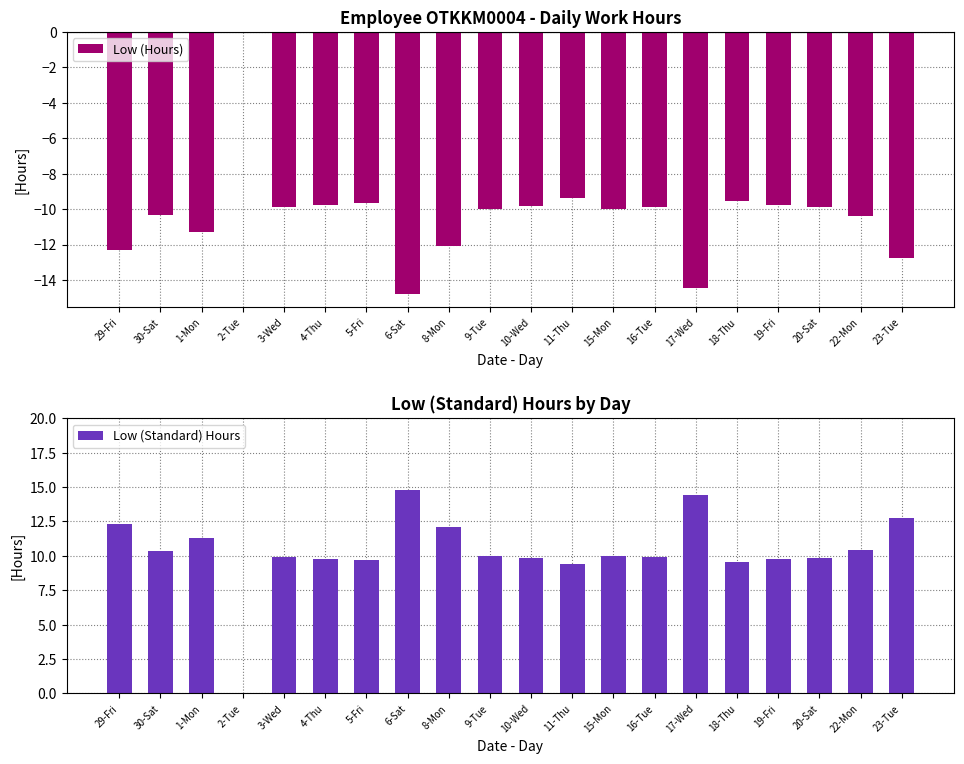

Rank the series by their average value, from lowest to highest.

Low (Hours), Low (Standard) Hours